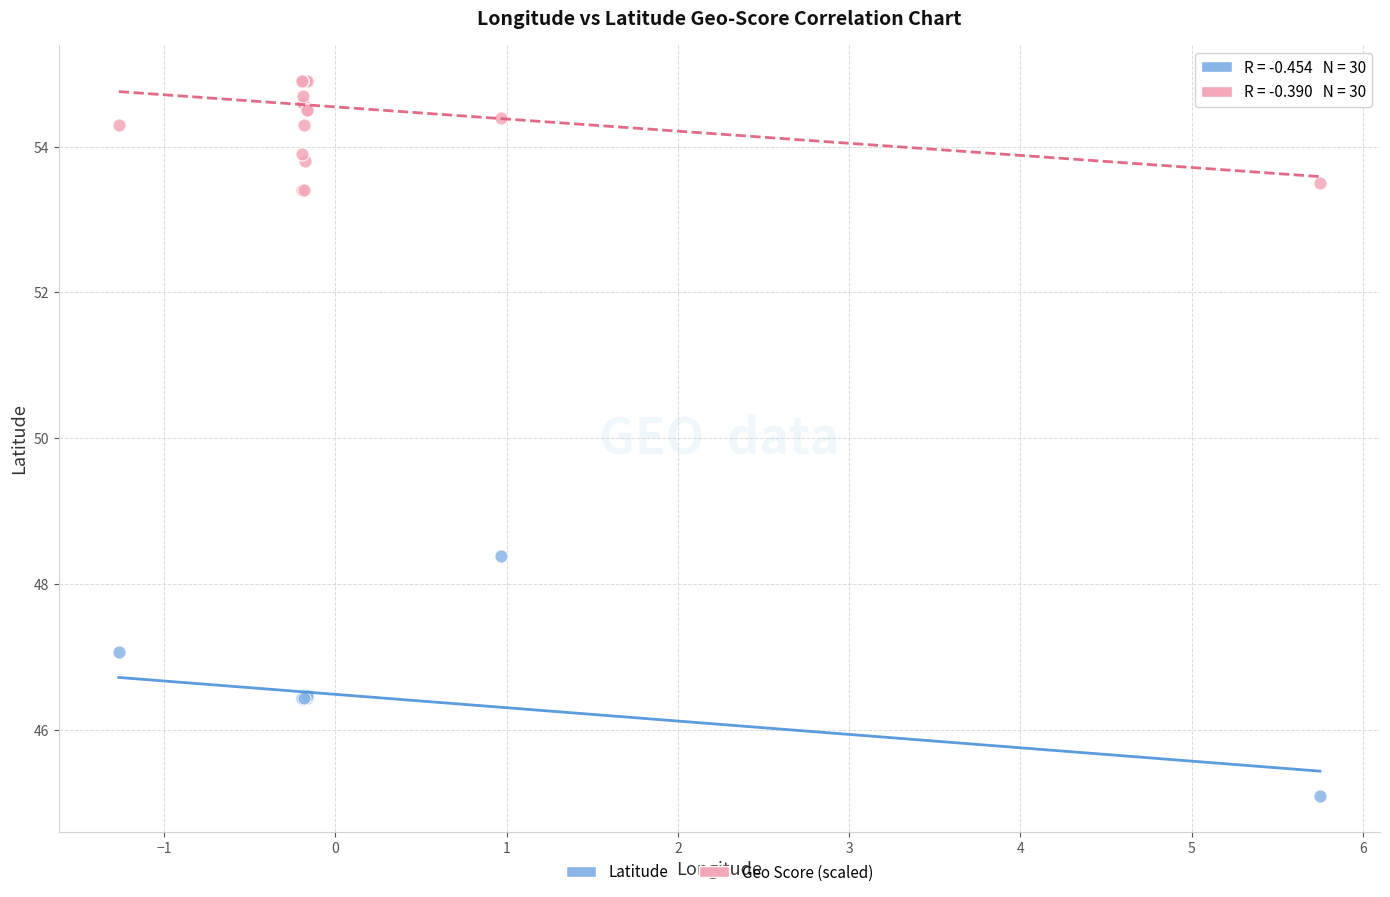

Across all series, what Y value is closest to 49?

48.4